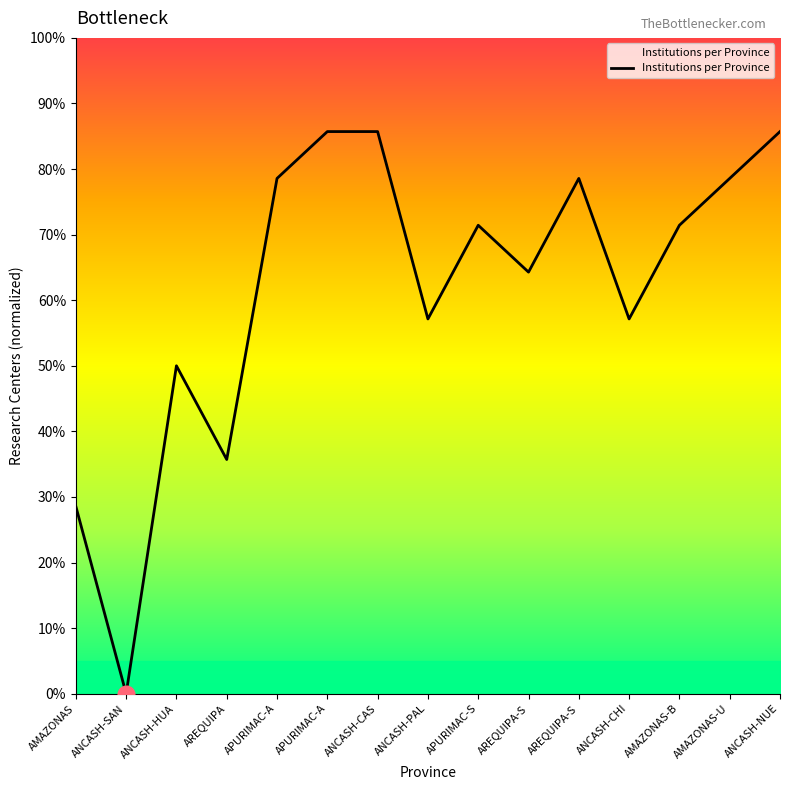

At which category does the data reach its first local valley?

ANCASH-SAN